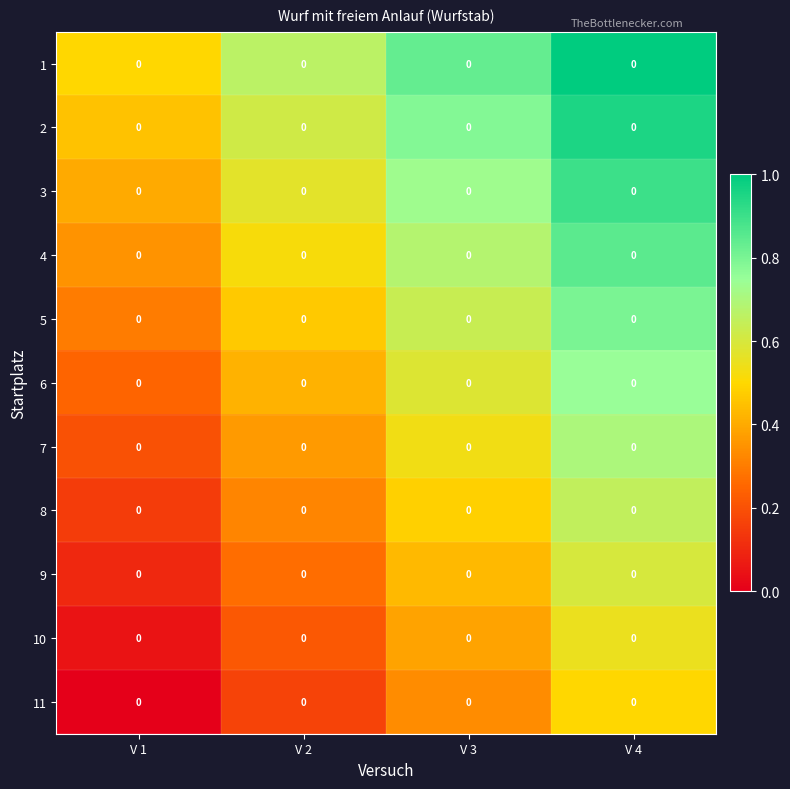

Reading left to right, list all the values displayed in this chart.

1: V 1=0.0	V 2=0.0	V 3=0.0	V 4=0.0
2: V 1=0.0	V 2=0.0	V 3=0.0	V 4=0.0
3: V 1=0.0	V 2=0.0	V 3=0.0	V 4=0.0
4: V 1=0.0	V 2=0.0	V 3=0.0	V 4=0.0
5: V 1=0.0	V 2=0.0	V 3=0.0	V 4=0.0
6: V 1=0.0	V 2=0.0	V 3=0.0	V 4=0.0
7: V 1=0.0	V 2=0.0	V 3=0.0	V 4=0.0
8: V 1=0.0	V 2=0.0	V 3=0.0	V 4=0.0
9: V 1=0.0	V 2=0.0	V 3=0.0	V 4=0.0
10: V 1=0.0	V 2=0.0	V 3=0.0	V 4=0.0
11: V 1=0.0	V 2=0.0	V 3=0.0	V 4=0.0